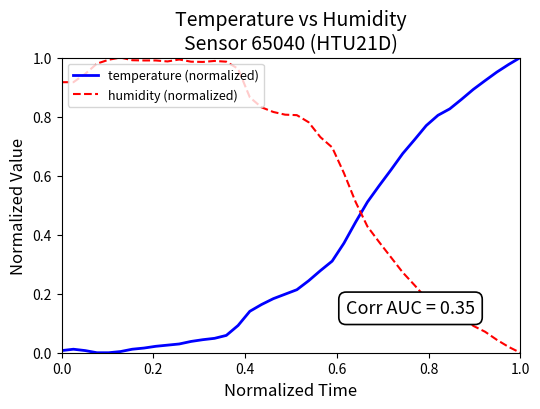

Which series has the largest total across all categories?

humidity (normalized)